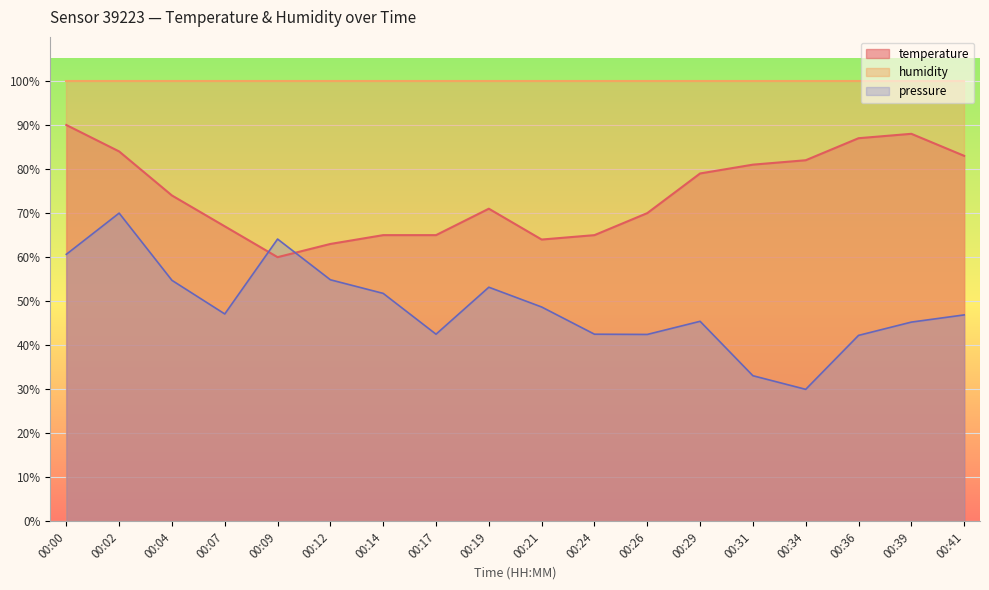

What is the change in value from 00:09 to 00:21?

+4.0